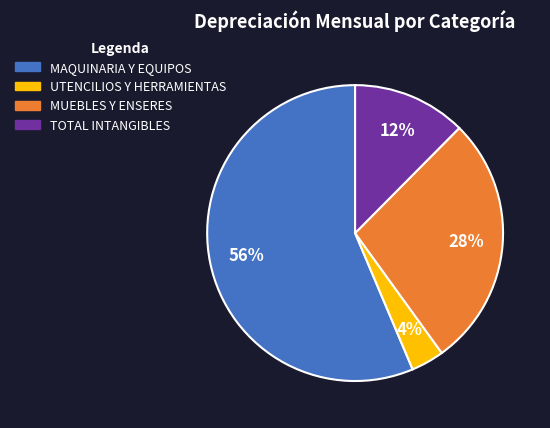

What is the largest slice in the pie chart?

MAQUINARIA Y EQUIPOS